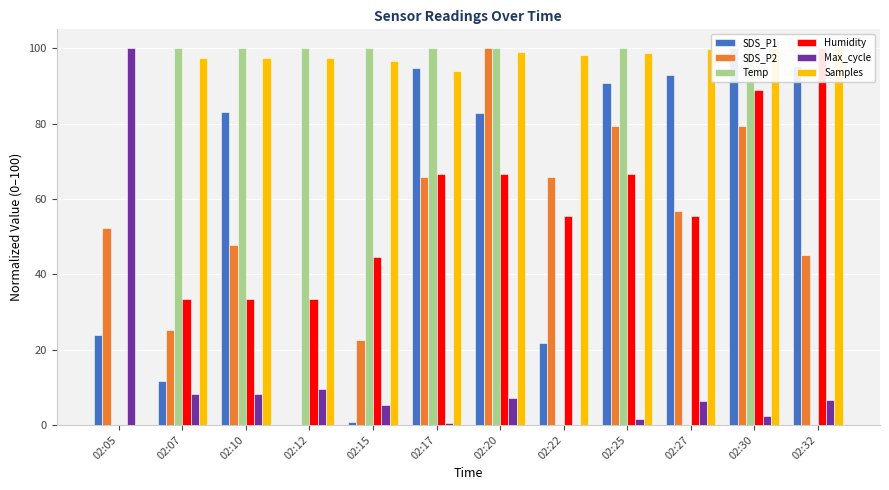

How many data points in SDS_P1 are above 83?

6